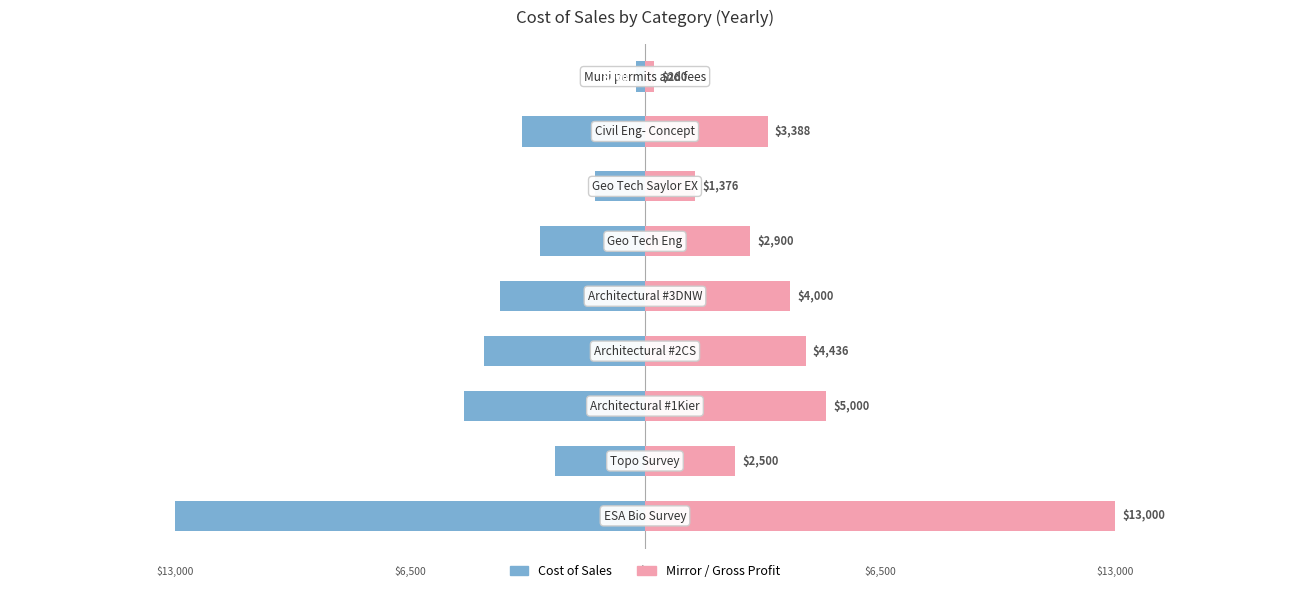

Is the value of Cost of Sales at 7 greater than the value of Gross Profit (Mirror) at 6?

No